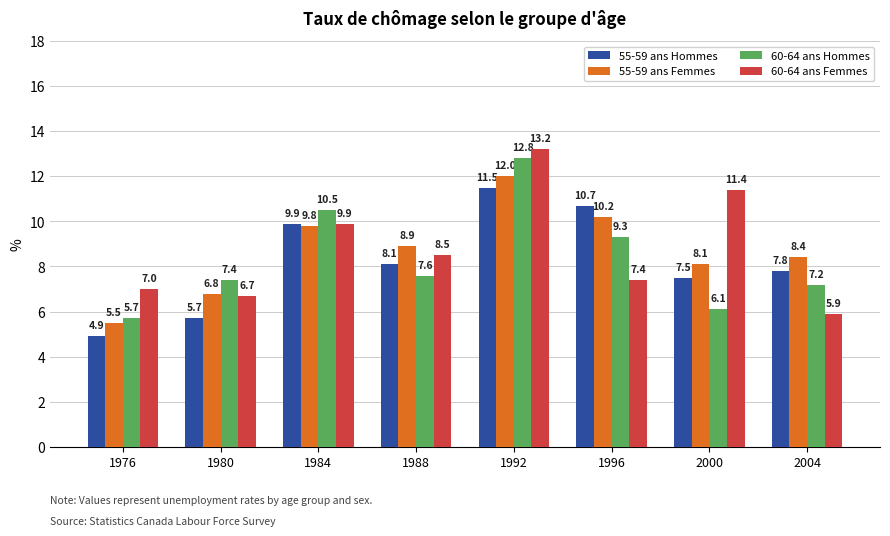

What is the difference between the second highest and minimum values in the 60-64 ans Femmes series?

5.5